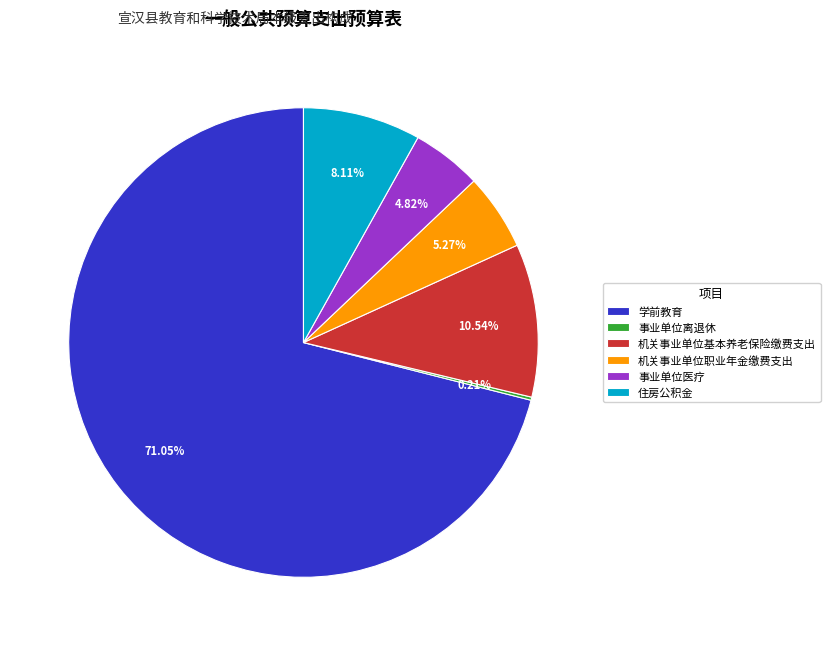

Is the sum of 机关事业单位职业年金缴费支出 and 学前教育 greater than half?

Yes